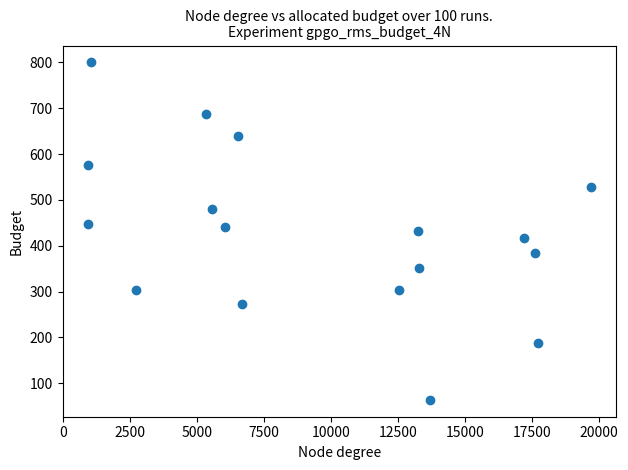

What is the range of X values (max minus min)?

18775